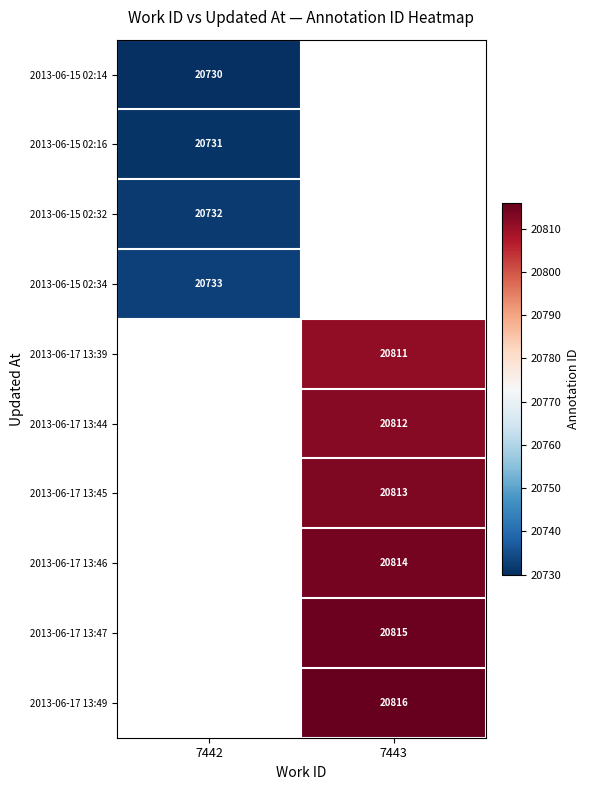

The 2013-06-15 02:14 series shows 20730 at 7442. True or false?

True